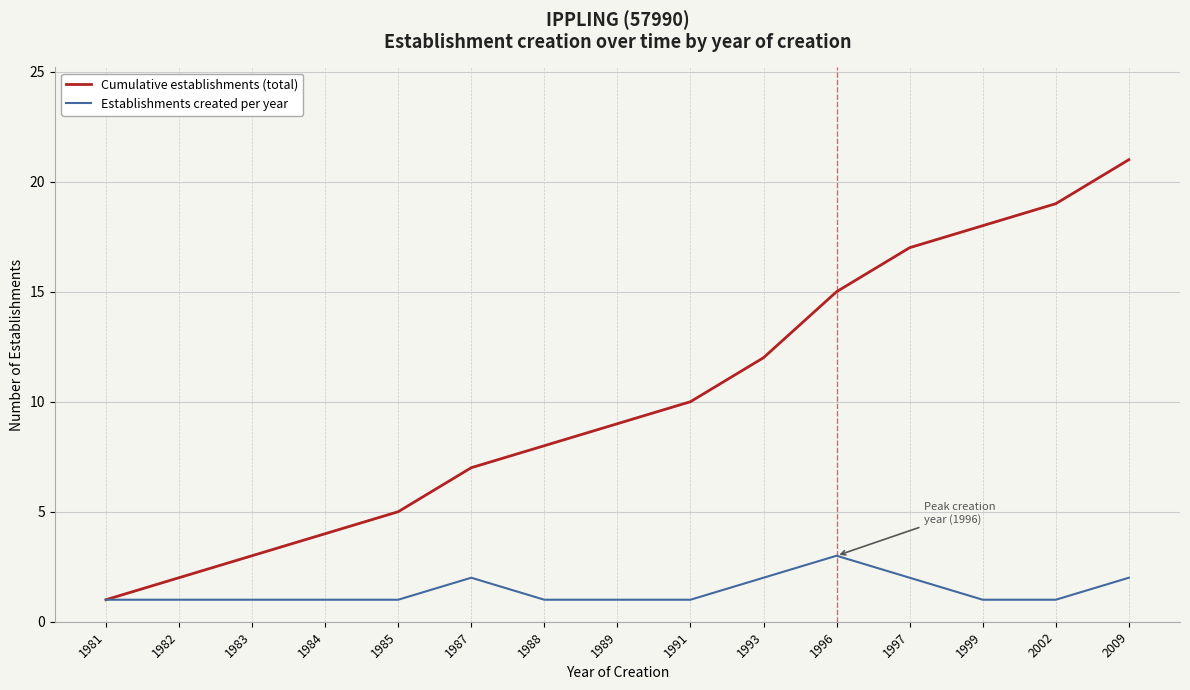

Reading left to right, transcribe all the data shown in this chart.

Cumulative establishments (total): 1981=1	1982=2	1983=3	1984=4	1985=5	1987=7	1988=8	1989=9	1991=10	1993=12	1996=15	1997=17	1999=18	2002=19	2009=21
Establishments created per year: 1981=1	1982=1	1983=1	1984=1	1985=1	1987=2	1988=1	1989=1	1991=1	1993=2	1996=3	1997=2	1999=1	2002=1	2009=2